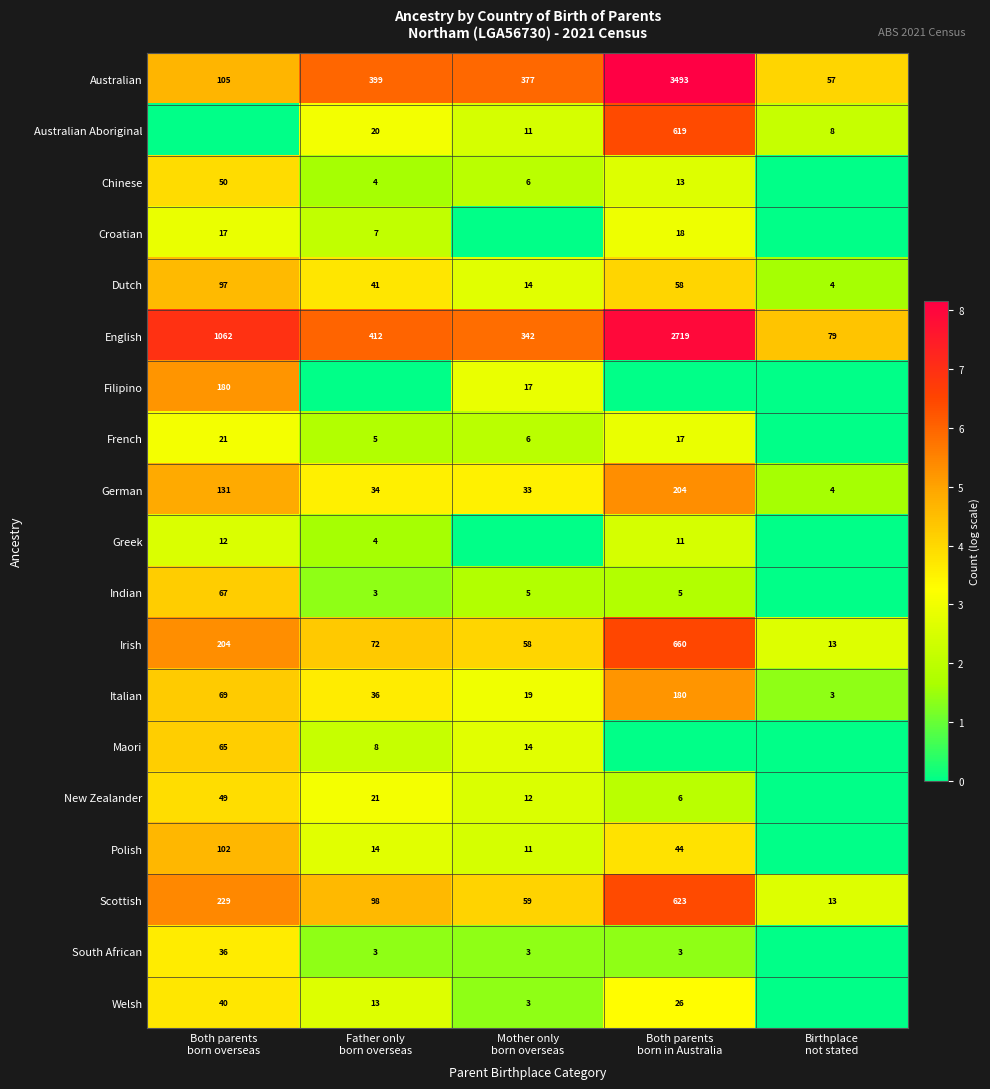

How many values in the English series are below 412?

2